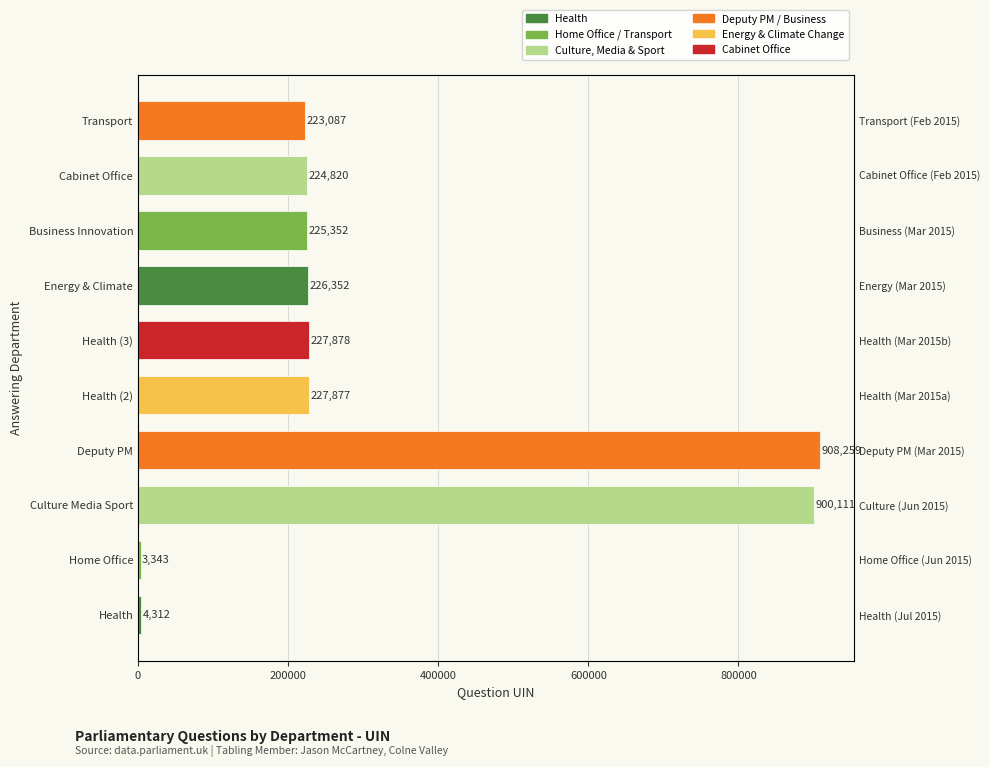

Which category has the lowest value across all series?

Home Office